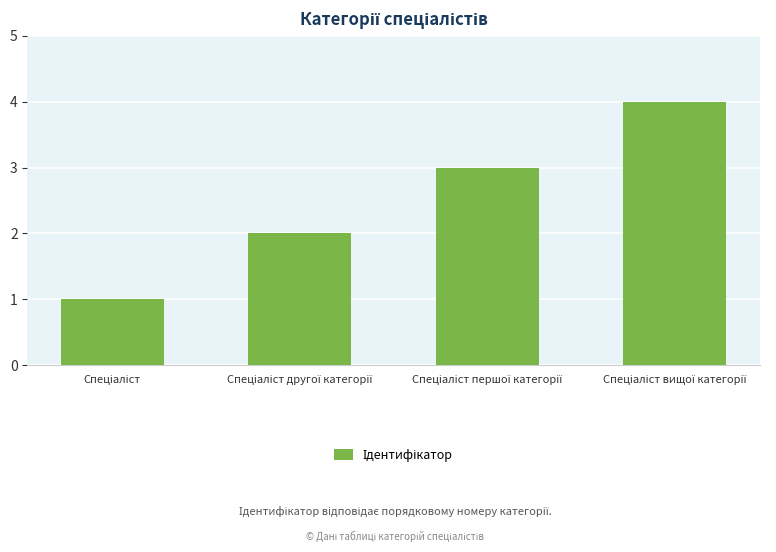

How many series are shown in this chart?

1